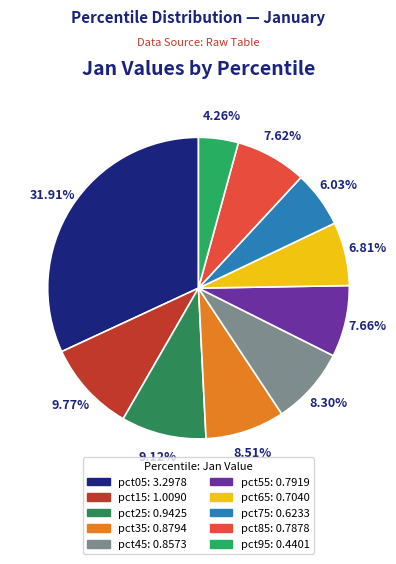

Combined, what portion of the pie is pct75 and pct45?

14.3%